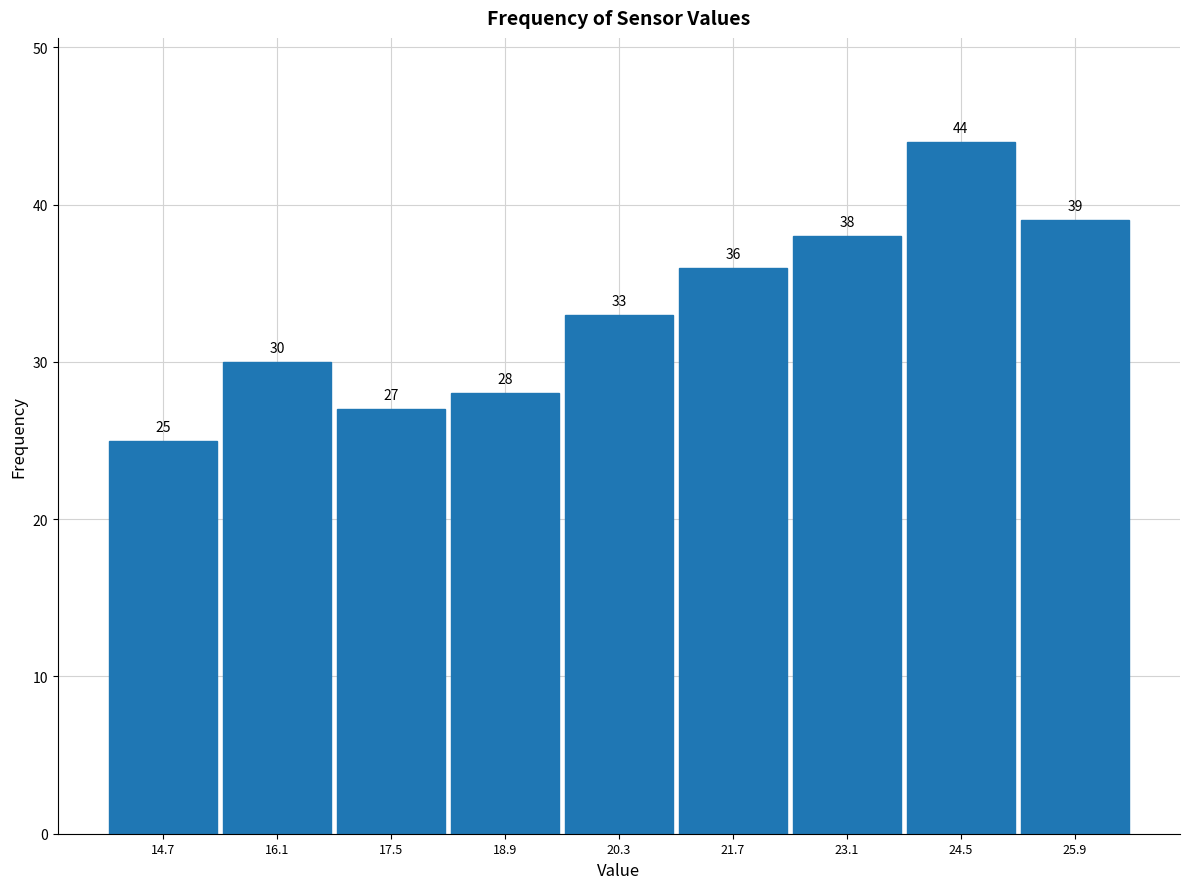

What is the height of the bar covering 15.4 to 16.8 on the x-axis?

30